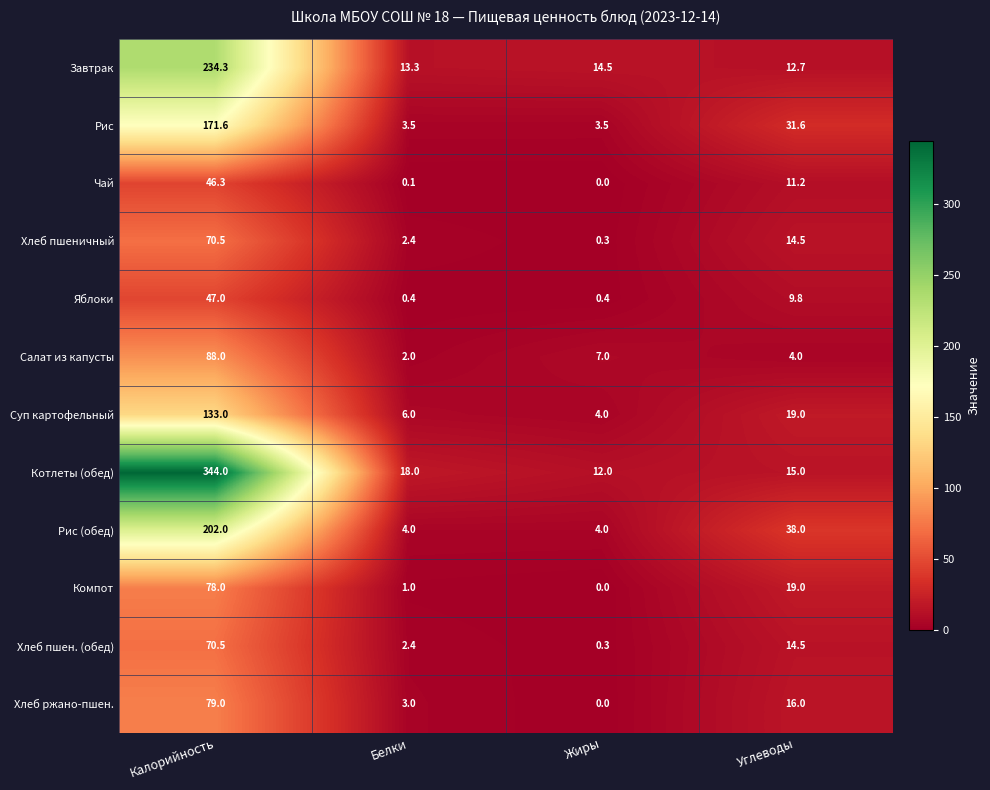

At how many categories does at least one series exceed 195?

1